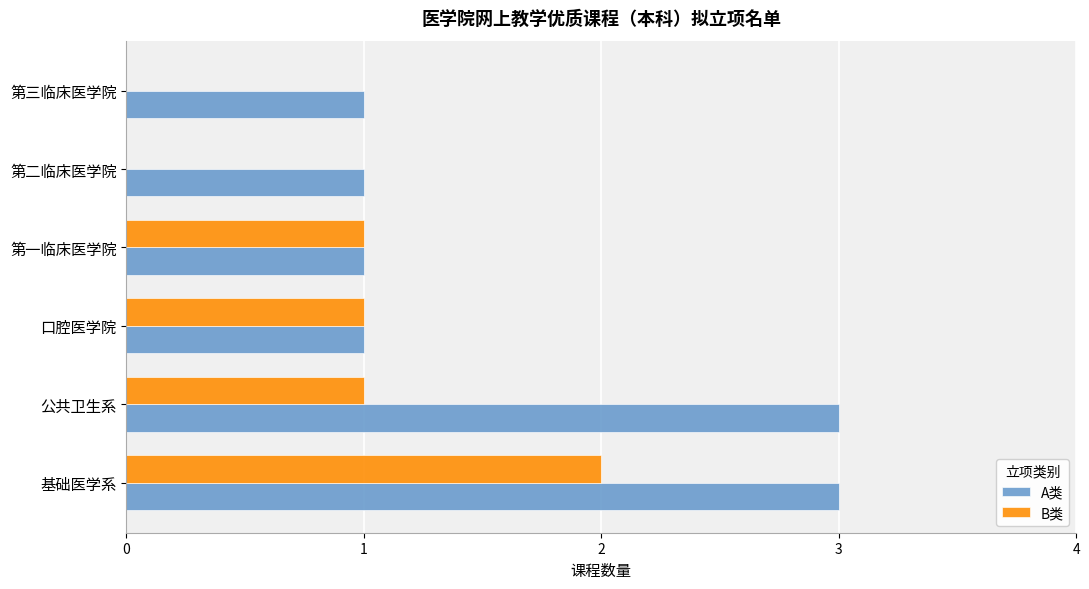

Which series changed the most between 口腔医学院 and 第三临床医学院?

B类